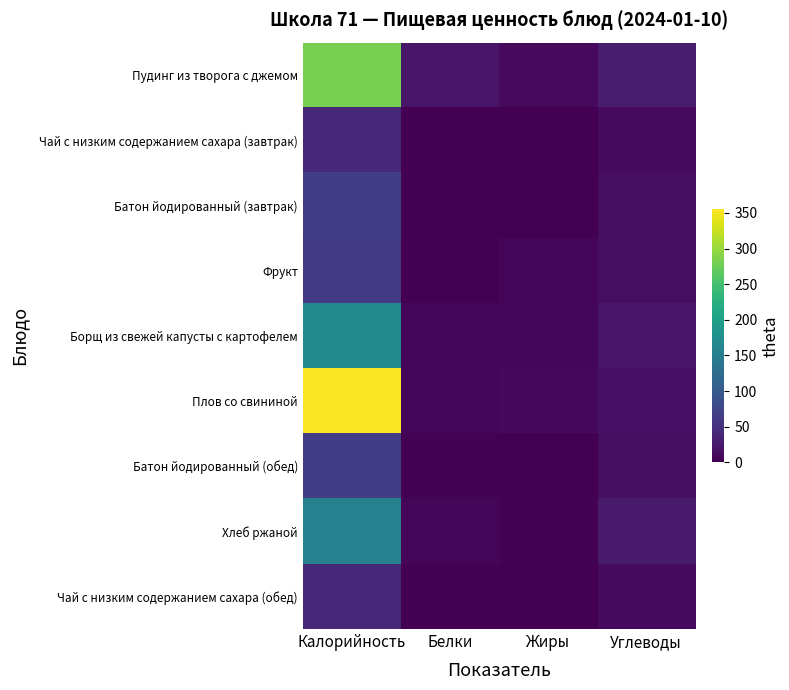

Reading left to right, list all the values displayed in this chart.

Пудинг из творога с джемом: Калорийность=282.0	Белки=21.8	Жиры=9.4	Углеводы=27.9
Чай с низким содержанием сахара (завтрак): Калорийность=41.0	Белки=0.2	Жиры=0.0	Углеводы=10.0
Батон йодированный (завтрак): Калорийность=65.5	Белки=1.9	Жиры=0.7	Углеводы=12.8
Фрукт: Калорийность=61.0	Белки=0.5	Жиры=5.0	Углеводы=12.7
Борщ из свежей капусты с картофелем: Калорийность=169.0	Белки=6.0	Жиры=6.8	Углеводы=21.3
Плов со свининой: Калорийность=352.8	Белки=6.7	Жиры=7.8	Углеводы=17.9
Батон йодированный (обед): Калорийность=66.0	Белки=1.9	Жиры=0.7	Углеводы=12.8
Хлеб ржаной: Калорийность=155.0	Белки=5.1	Жиры=2.0	Углеводы=25.5
Чай с низким содержанием сахара (обед): Калорийность=41.0	Белки=0.2	Жиры=0.0	Углеводы=10.0